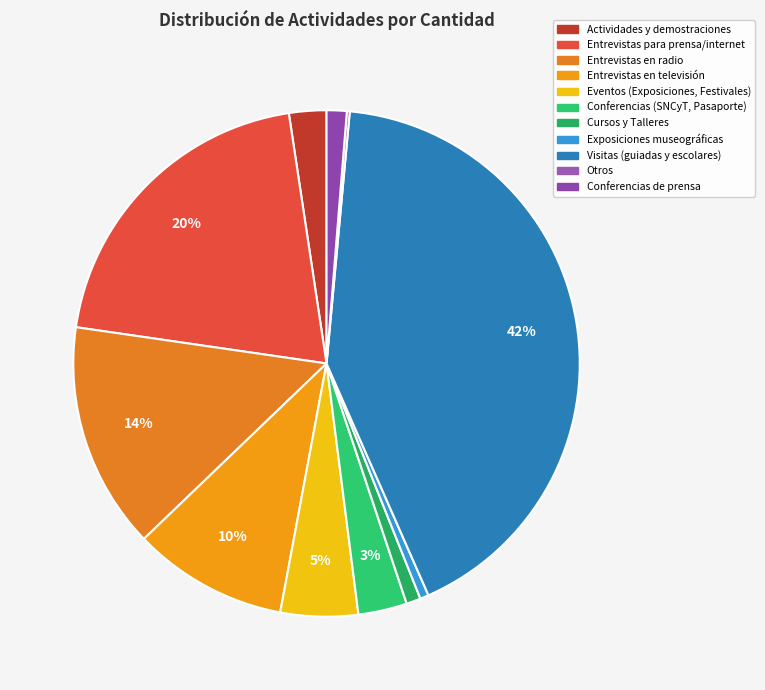

What is the change in value from Entrevistas en radio to Cursos y Talleres?

-74